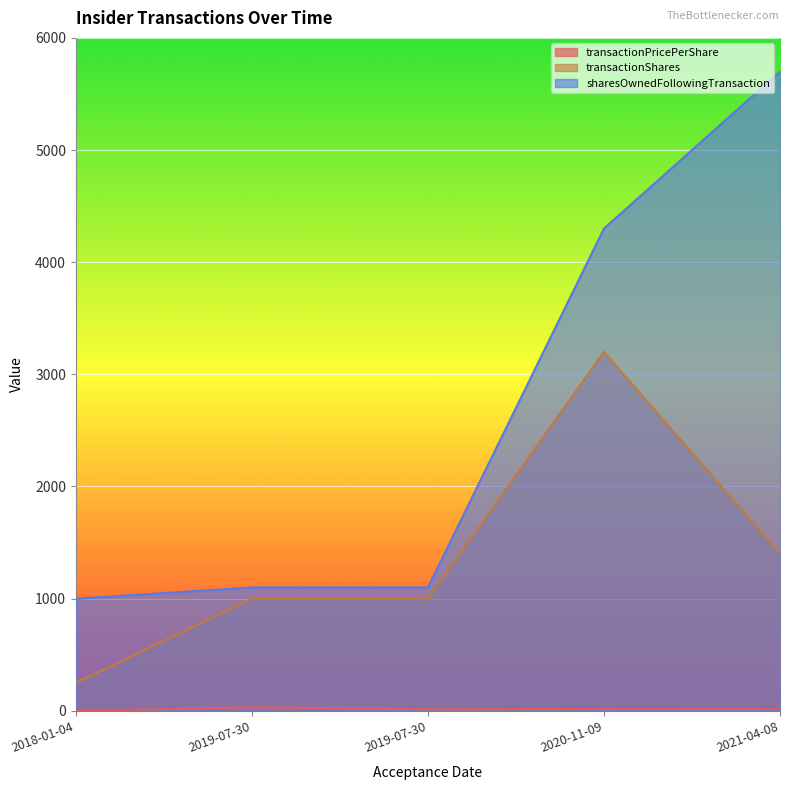

At which category does transactionPricePerShare reach its first local peak?

2019-07-30